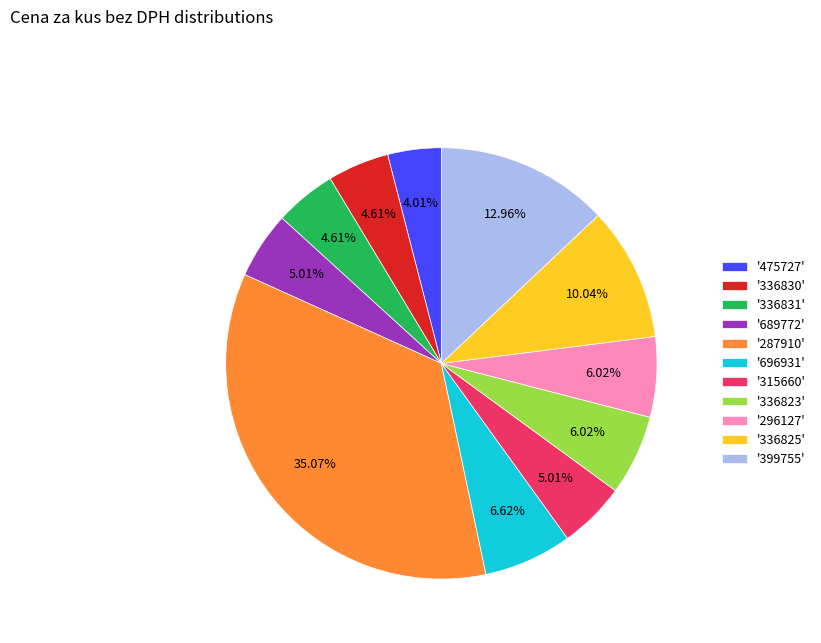

Which category has the smallest portion of the pie?

'475727'